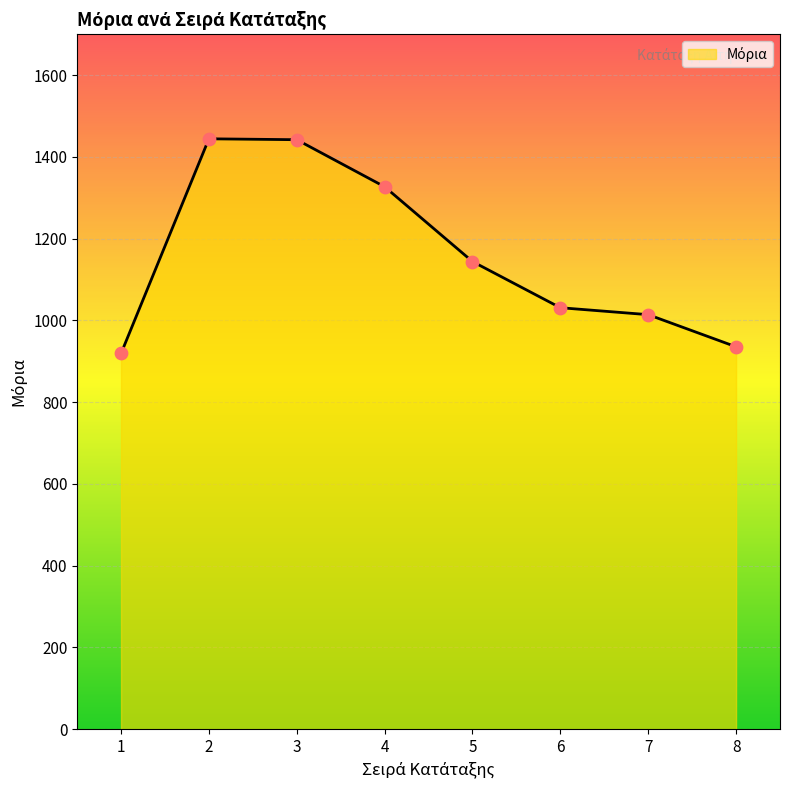

What is the change in value from 1 to 4?

+407.9